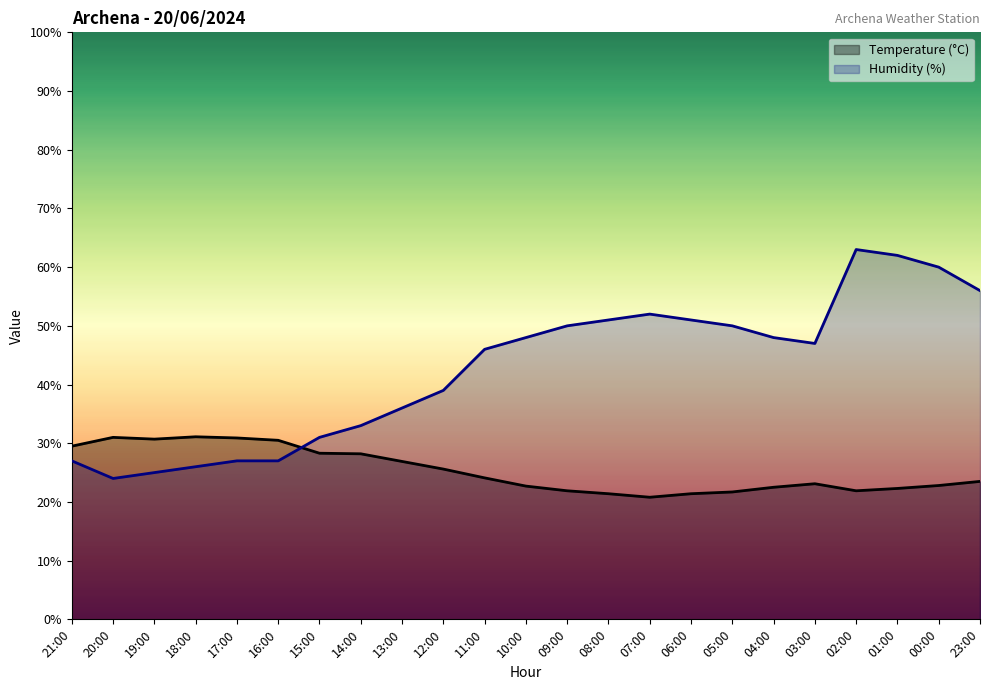

How many lines are shown in the chart?

2